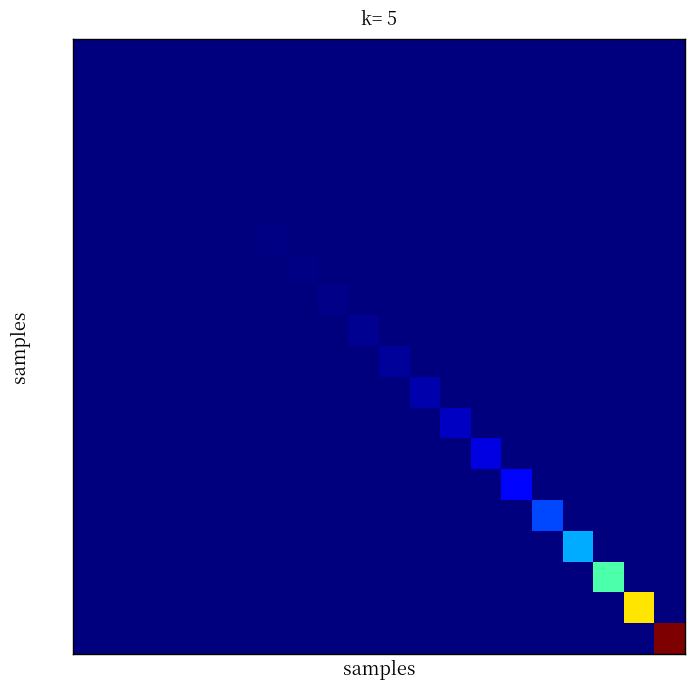

Count the number of categories in the chart.

20